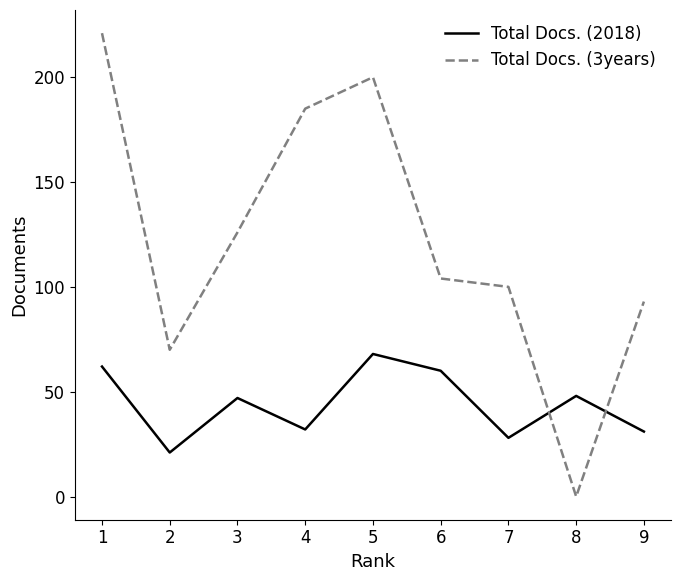

At which category is the sum across all series the highest?

1